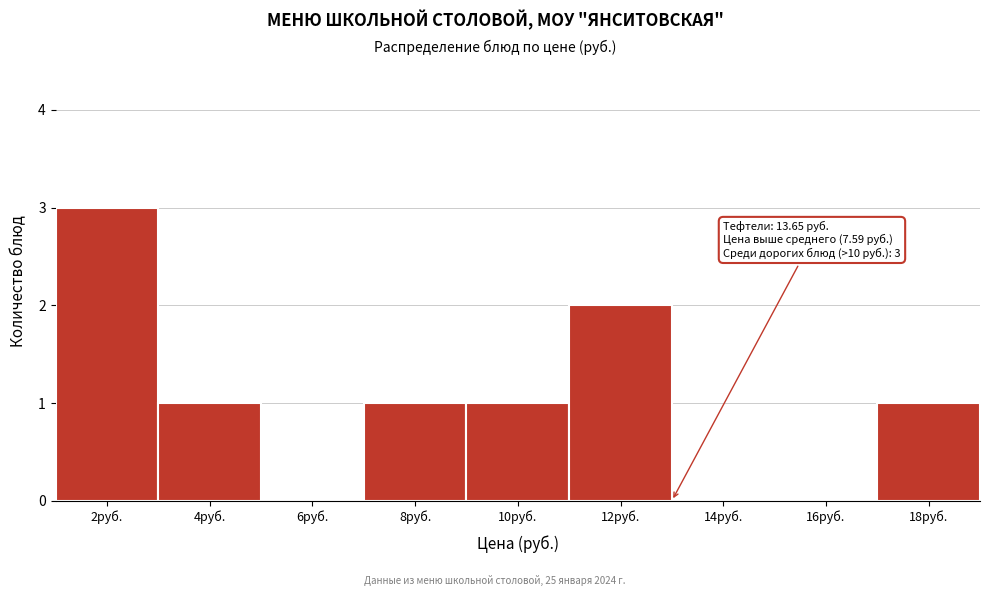

Reading left to right, transcribe all the data shown in this chart.

2руб.=3	4руб.=1	6руб.=0	8руб.=1	10руб.=1	12руб.=2	14руб.=0	16руб.=0	18руб.=1